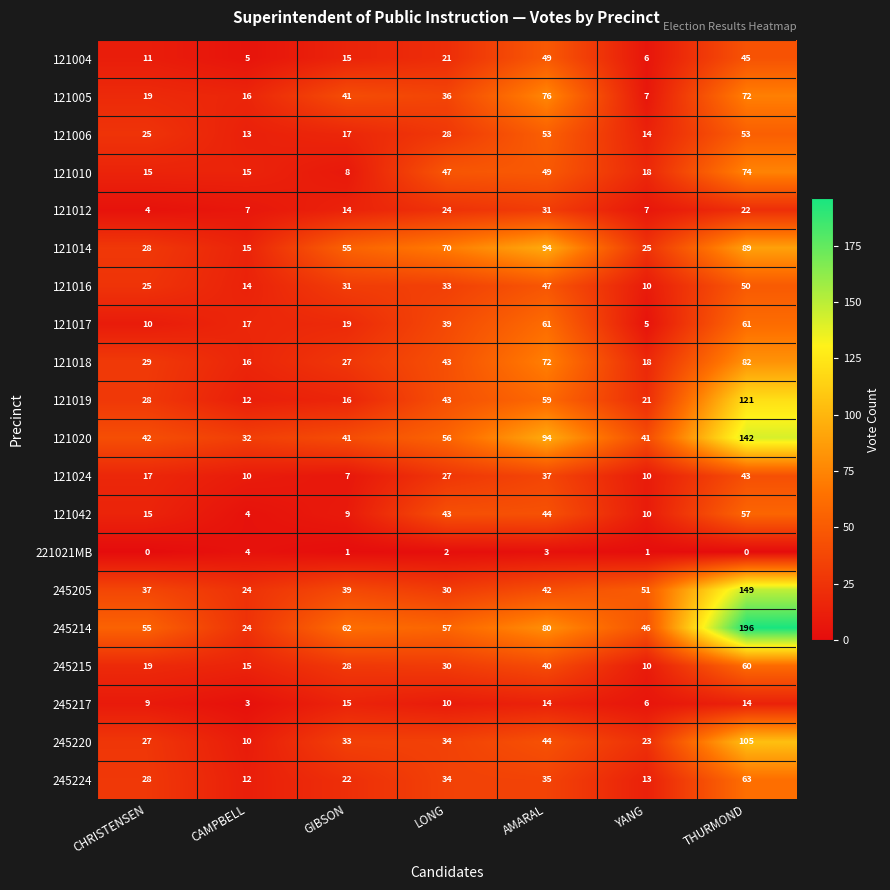

What is the sum of all 221021MB values?

11